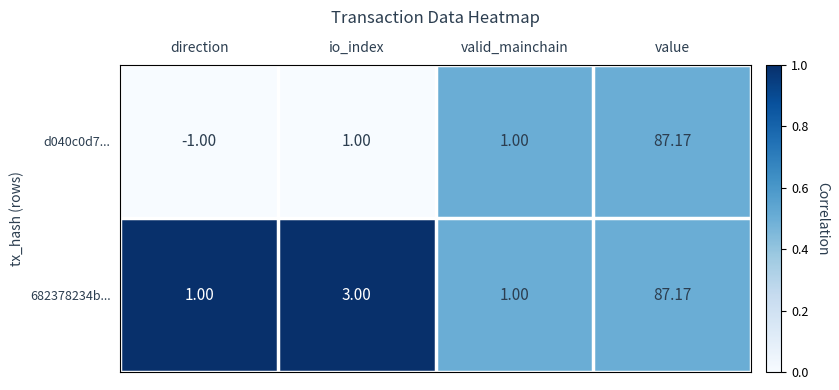

At which label is 682378234b... closest to 44?

io_index